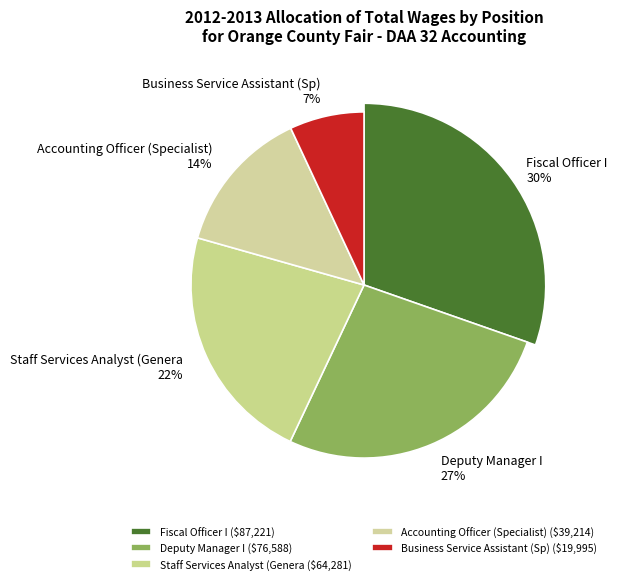

How many segments does this pie chart have?

5